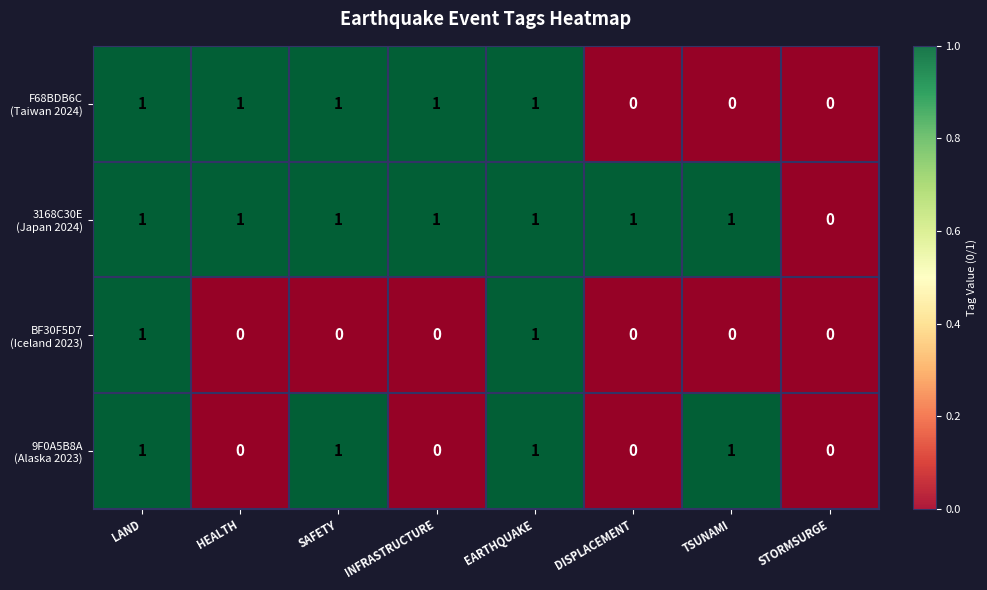

What is the total value across all series at EARTHQUAKE?

4